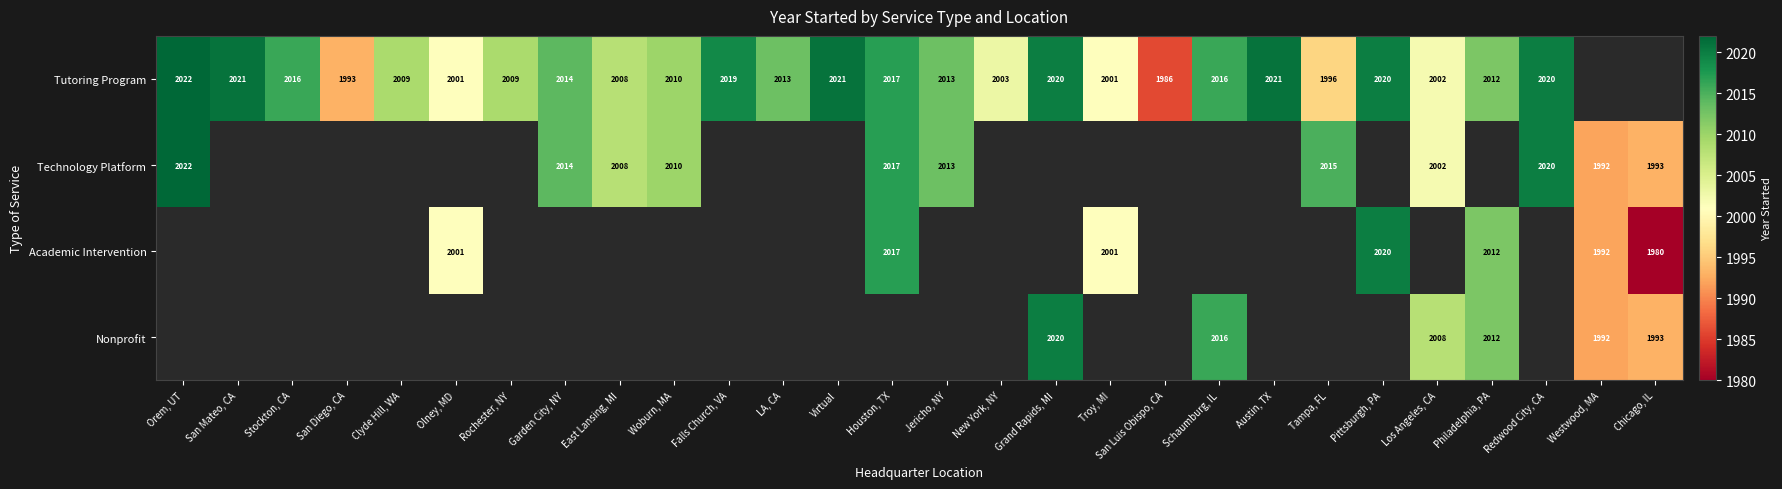

The Tutoring Program series shows 1329 at Clyde Hill, WA. True or false?

False